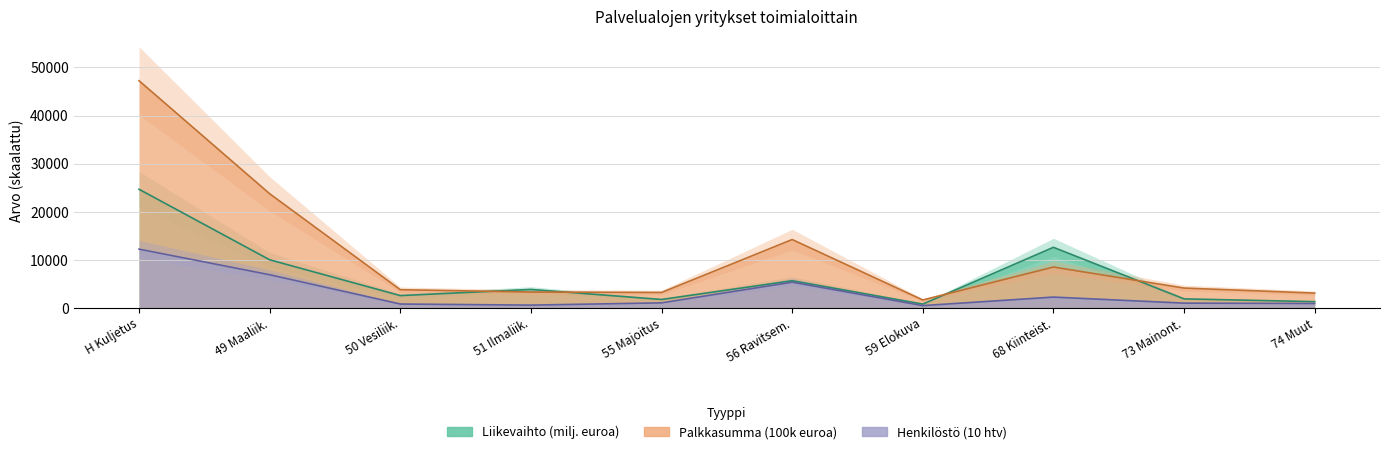

Which series has the largest total across all categories?

Palkkasumma (1000 euroa)